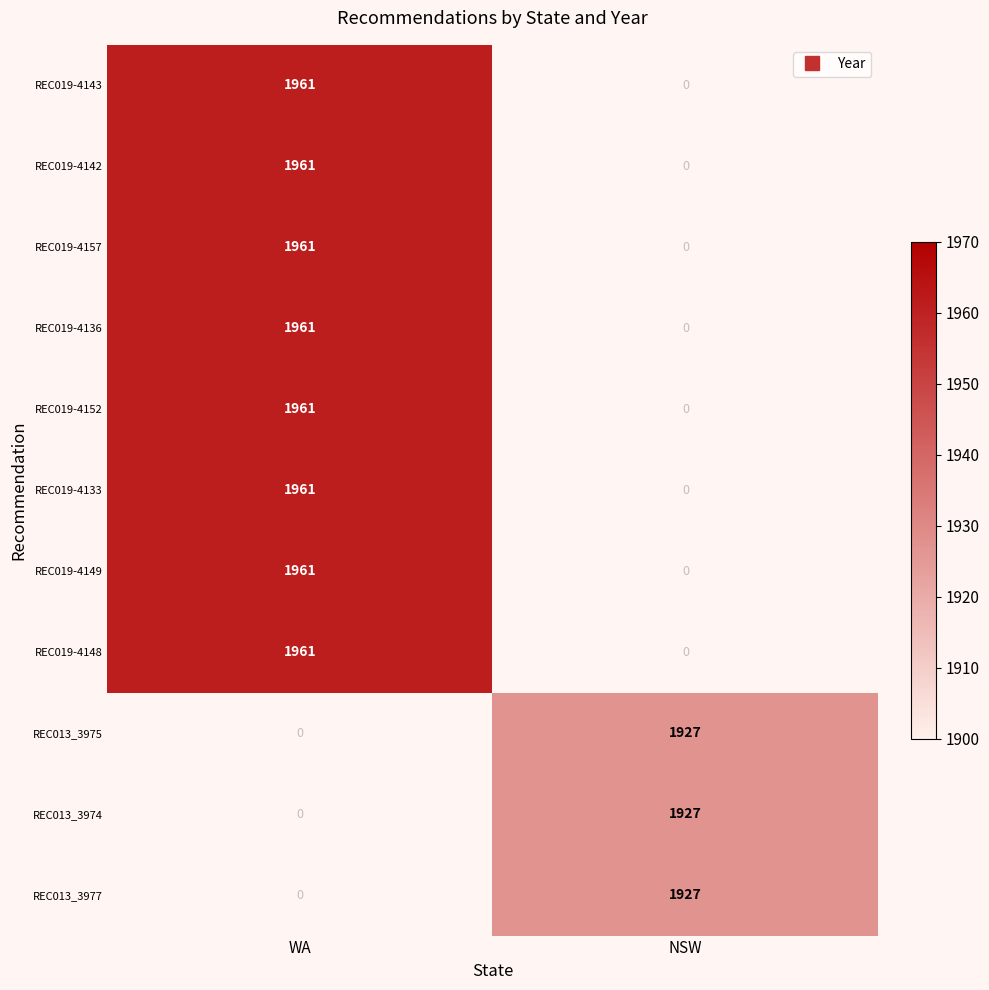

What is the difference between the highest and lowest values at NSW?

1927